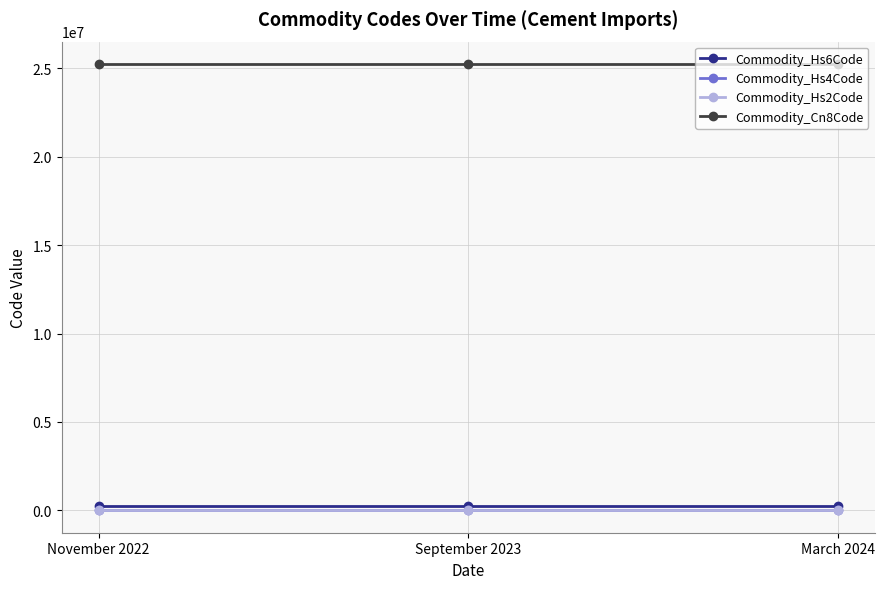

The value of Commodity_Hs6Code at November 2022 is 252390. True or false?

True